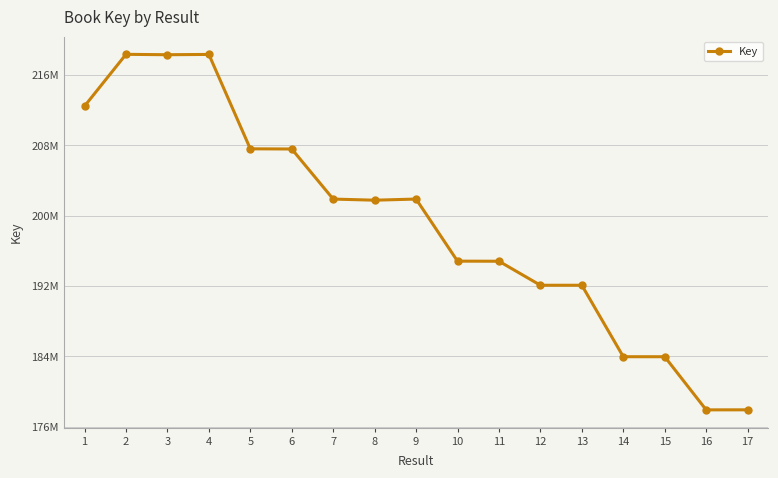

Between 12 and 17, which is larger?

12